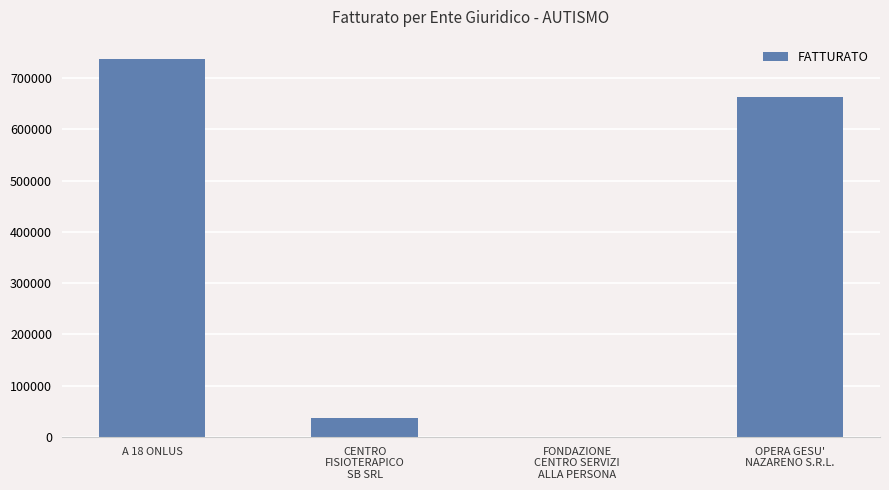

At which label does the data first exceed 662594?

A 18 ONLUS